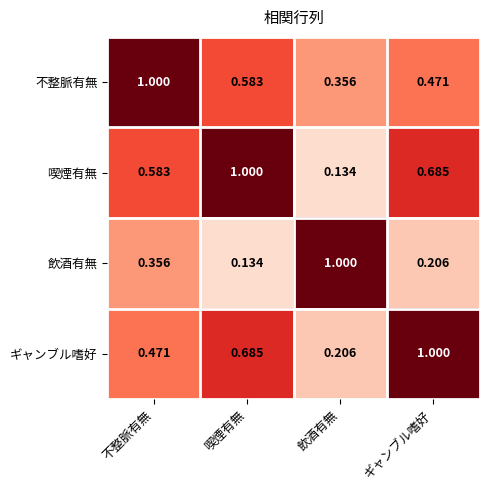

At which category is the sum across all series the highest?

不整脈有無